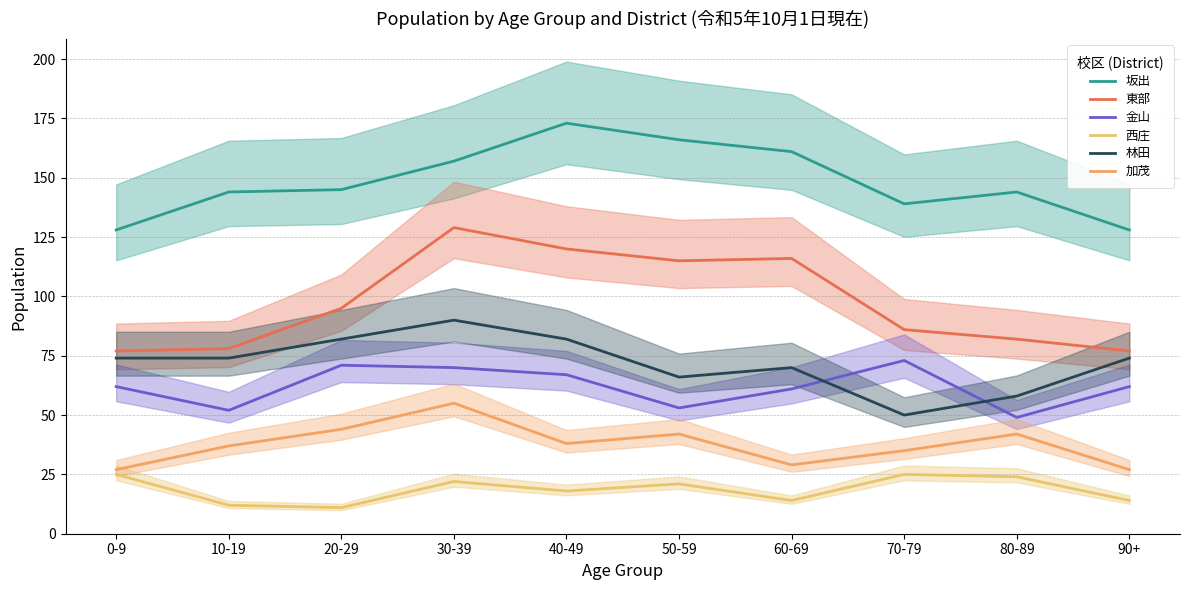

At how many categories does at least one series exceed 147?

4